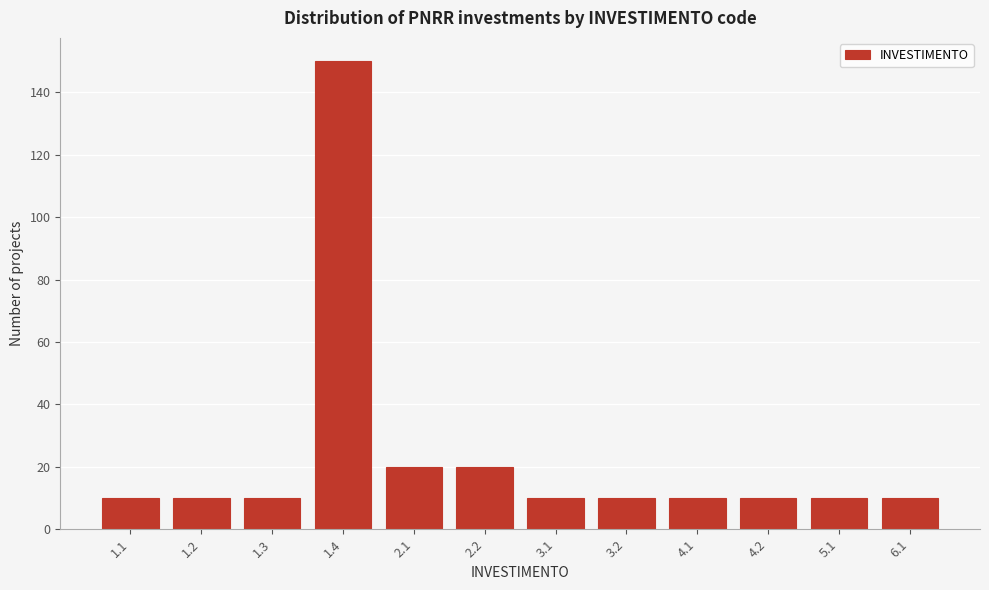

Reading left to right, what are all the values shown in this chart?

10	10	10	150	20	20	10	10	10	10	10	10